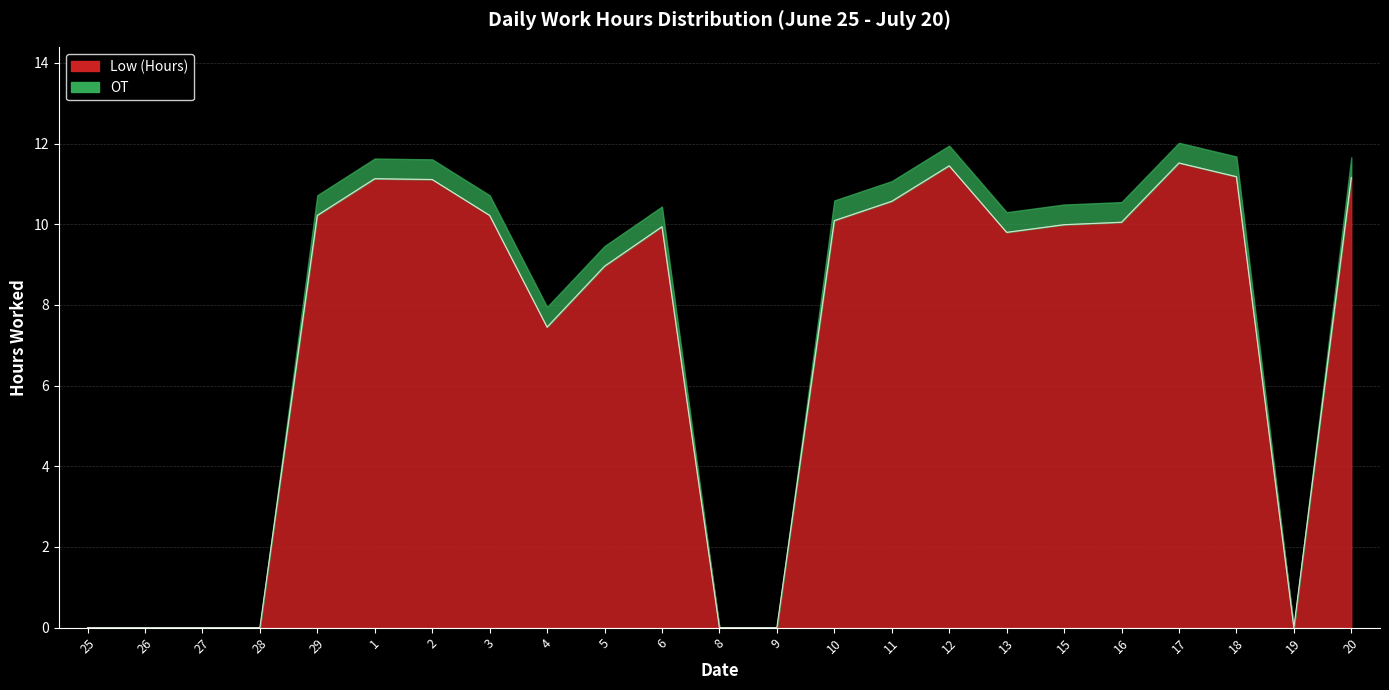

What position from the right is 5?

14